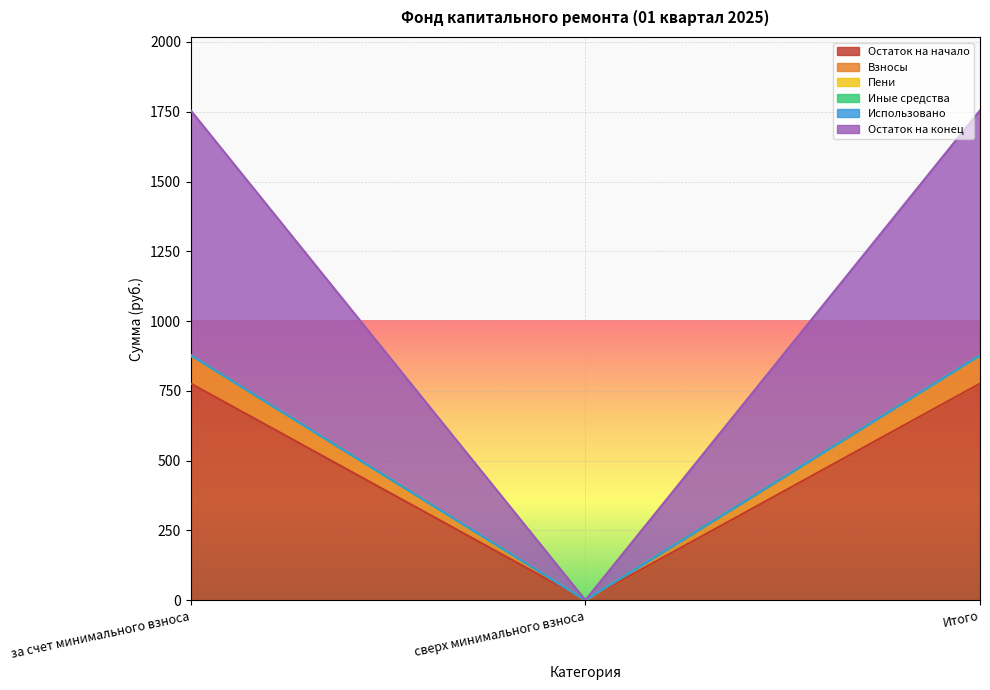

Rank the categories by Остаток на конец value from lowest to highest.

сверх минимального взноса, за счет минимального взноса, Итого